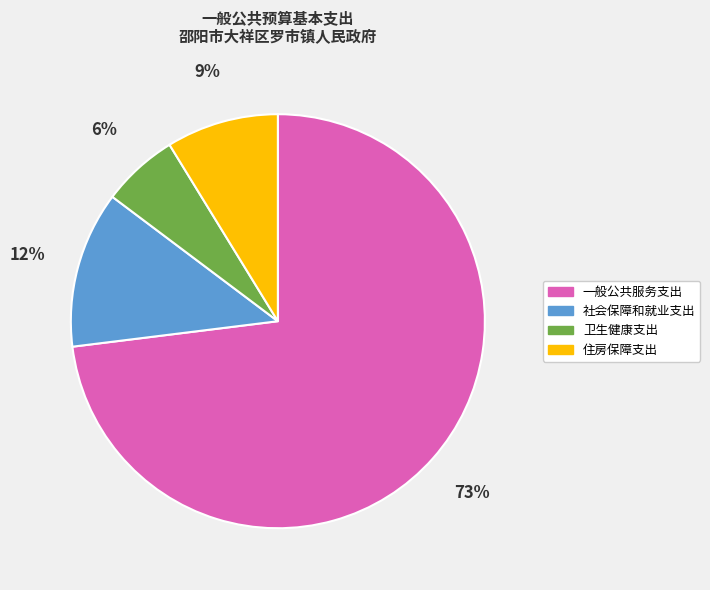

Which category has the smallest portion of the pie?

卫生健康支出